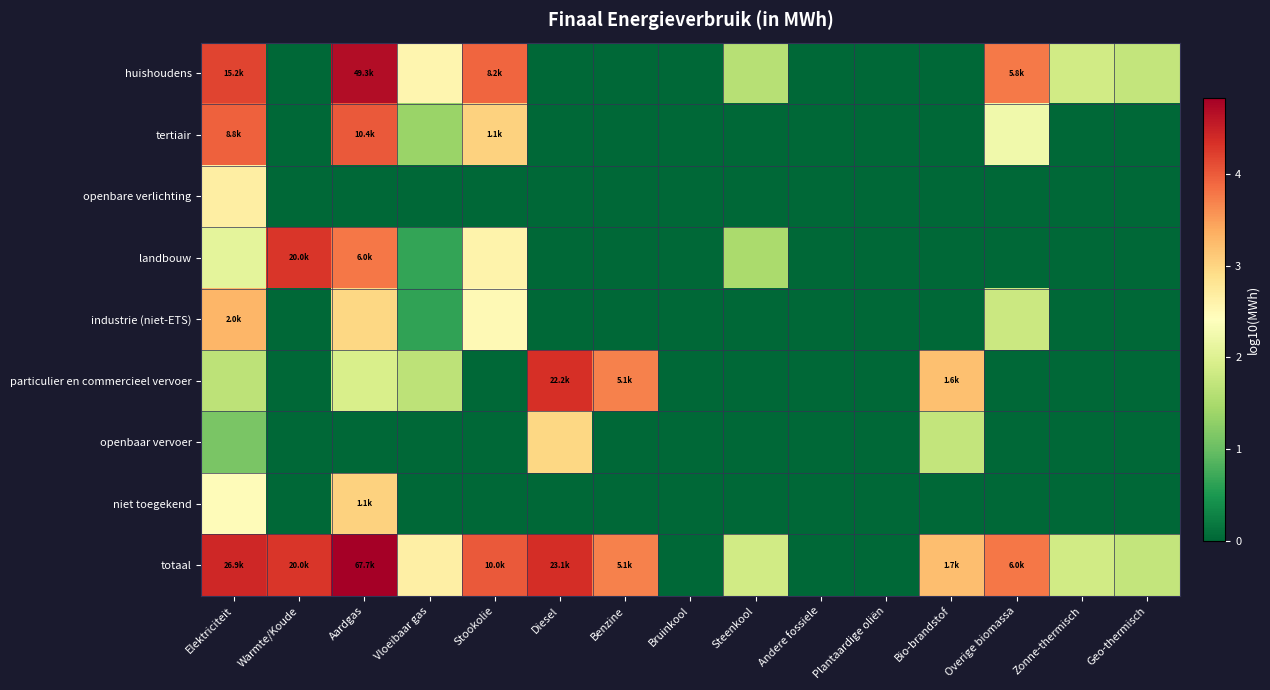

Which series has the widest spread of values?

totaal